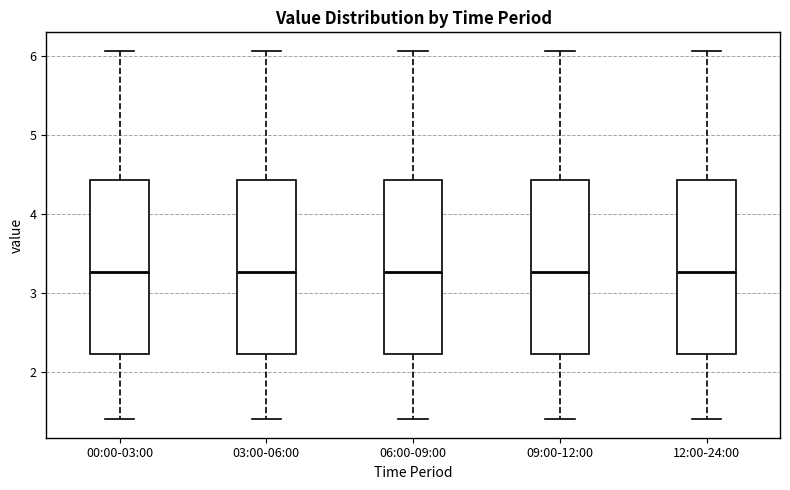

Where is the lower edge of the box for 12:00-24:00 on the y-axis? The values are not printed on the chart, so give them approximately, as read against the axis.

2.2